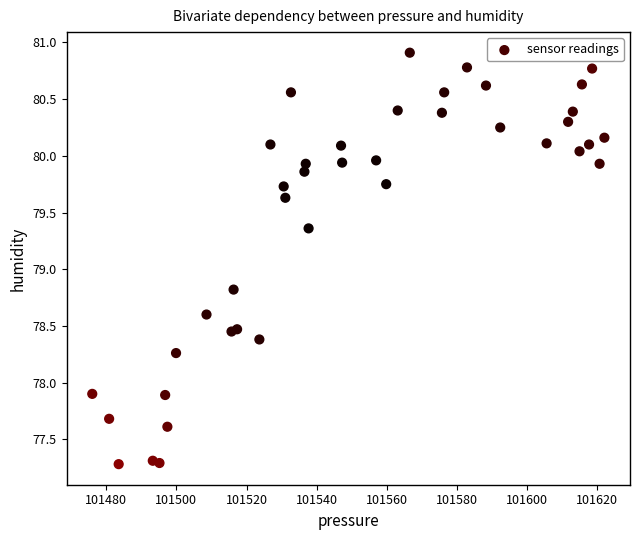

What Y value in the scatter plot is closest to 79?

78.8